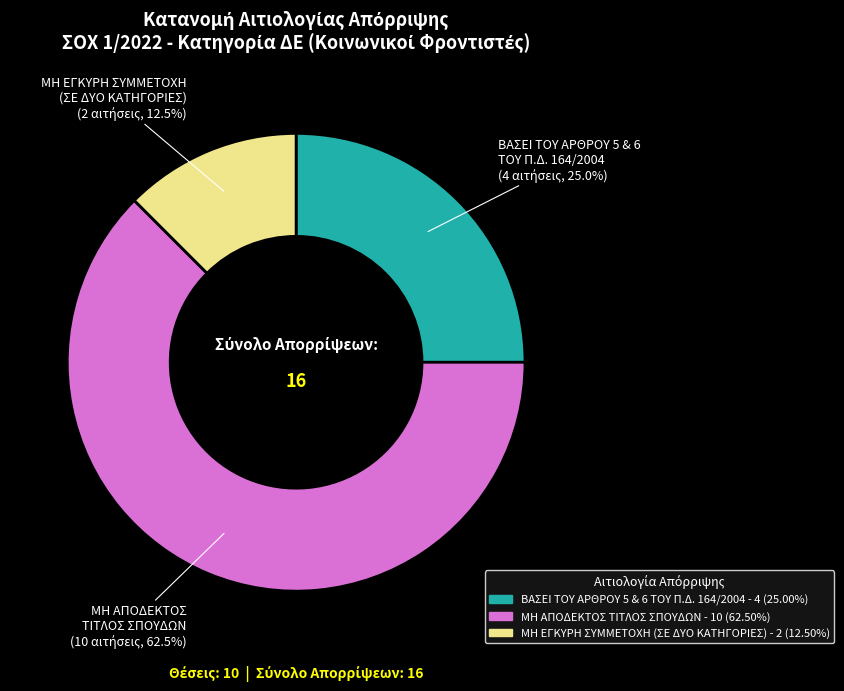

Count the number of slices in the pie.

3